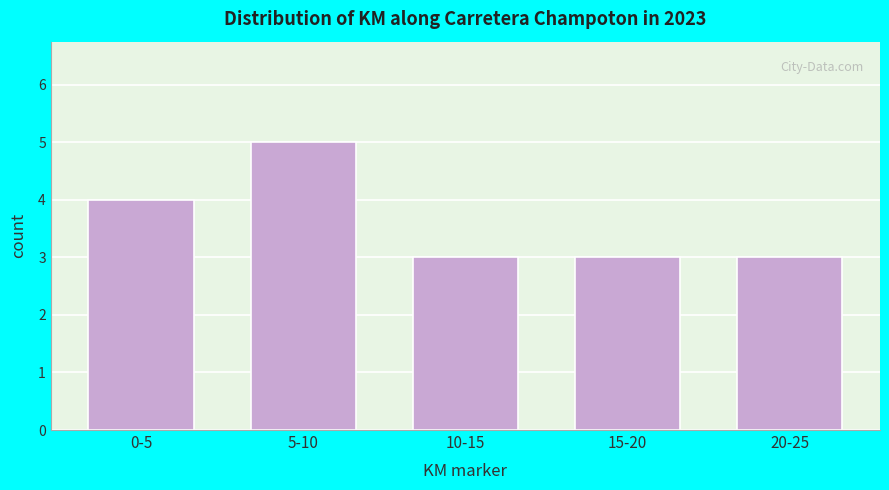

Reading left to right, extract all data points from this chart.

4	5	3	3	3